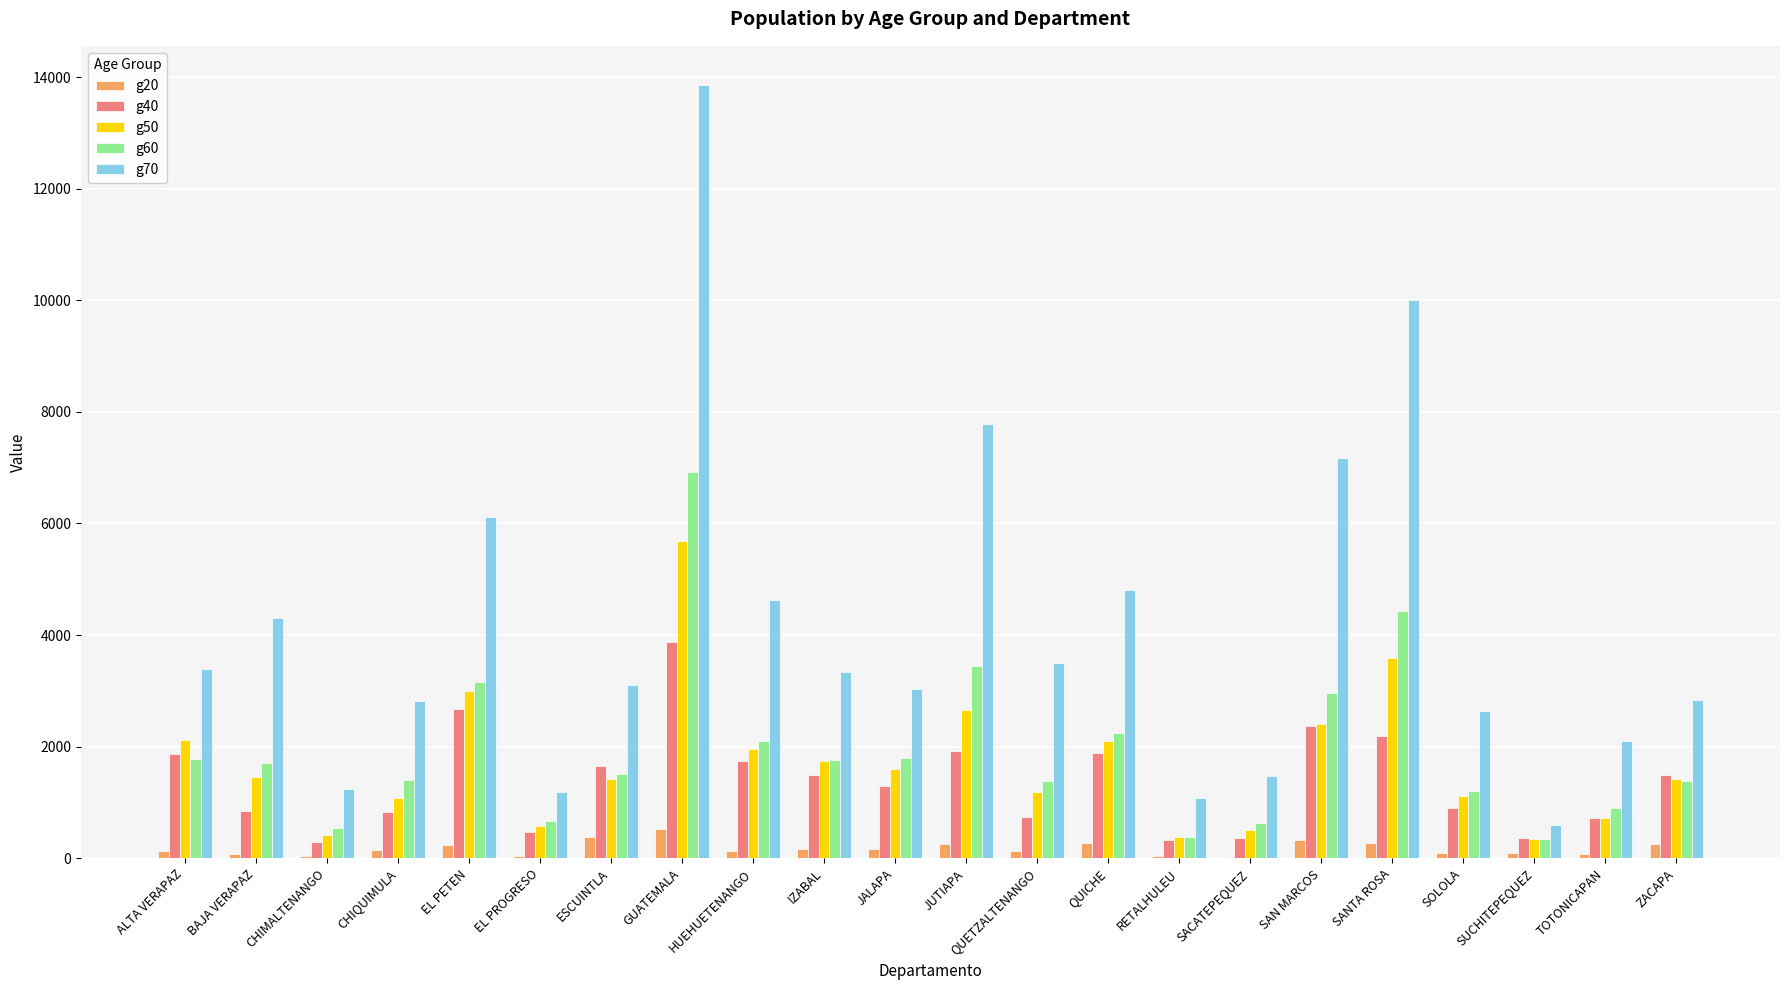

What is the sum of all g70 values?

91073.3